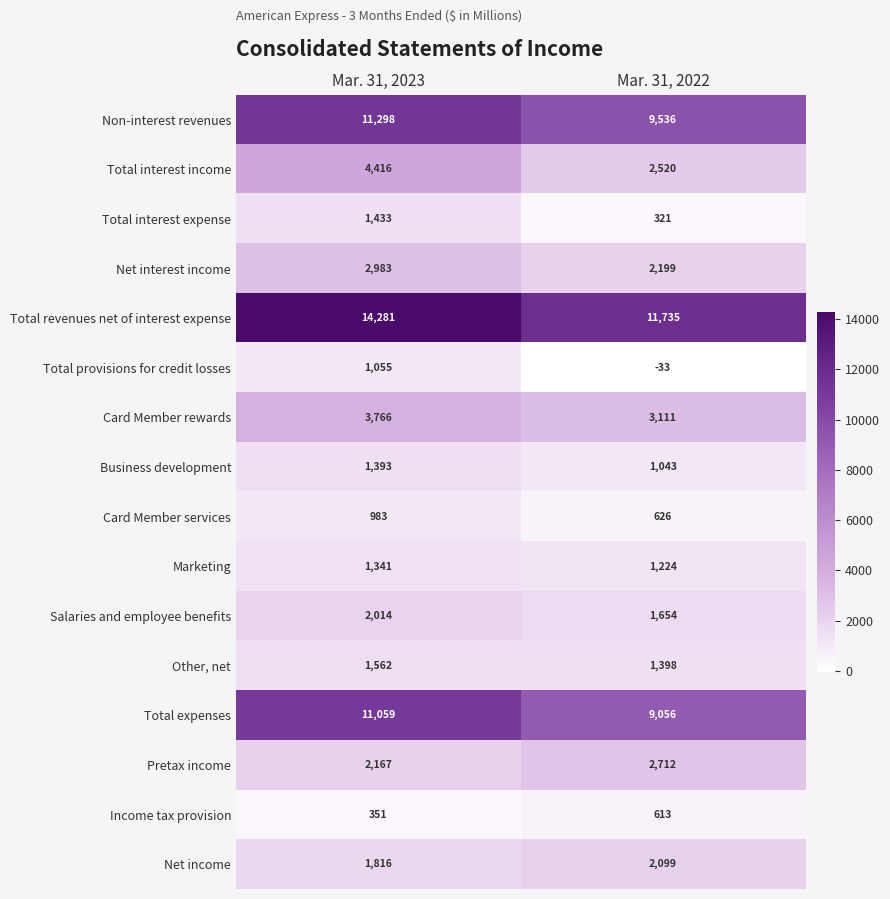

Which series changed the most between Mar. 31, 2023 and Mar. 31, 2022?

Total revenues net of interest expense